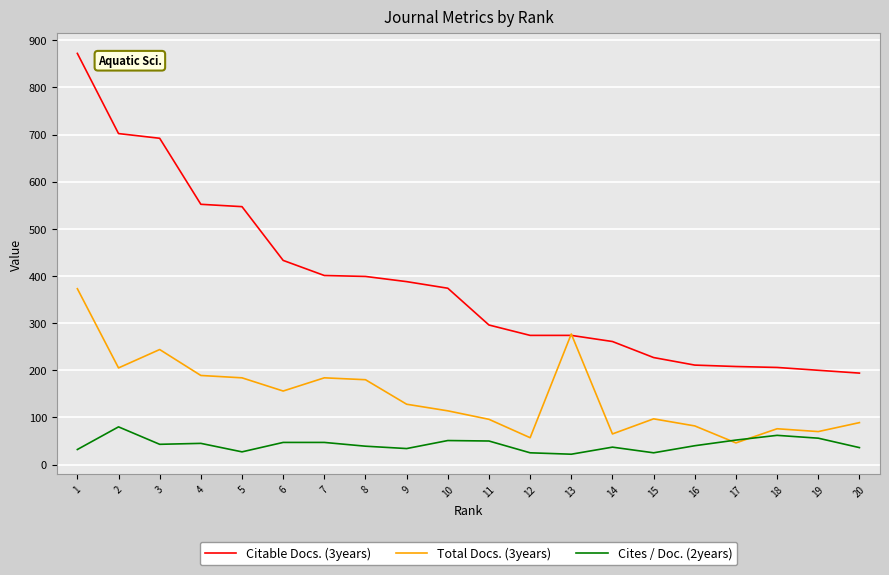

After their last crossing, which series has the higher values: Total Docs. (3years) or Cites / Doc. (2years)?

Total Docs. (3years)